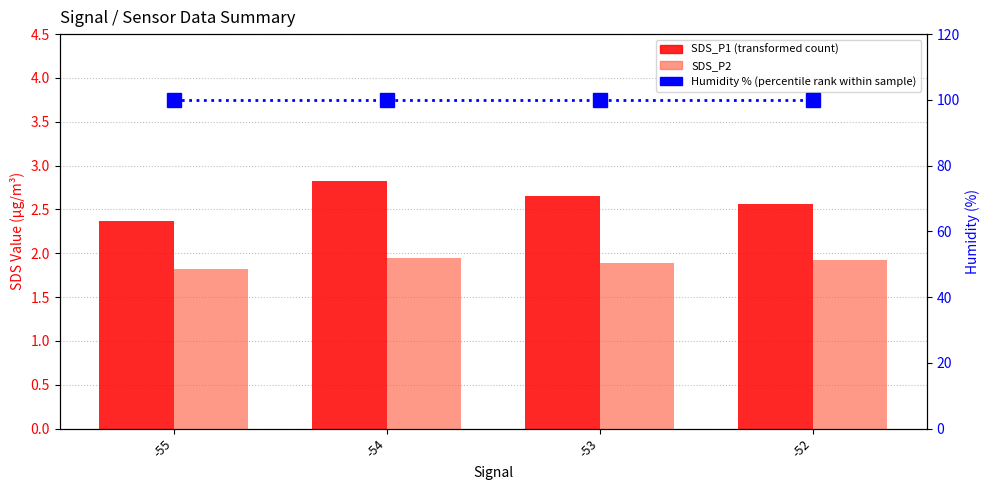

Which series has the widest spread of values?

SDS_P1 (transformed count)